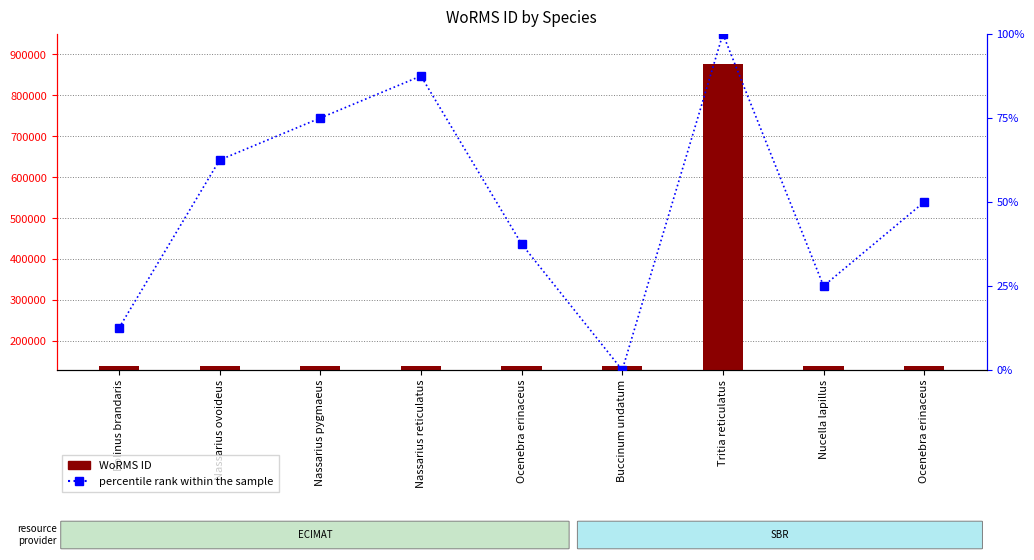

Which label corresponds to the smallest value in the chart?

Buccinum undatum